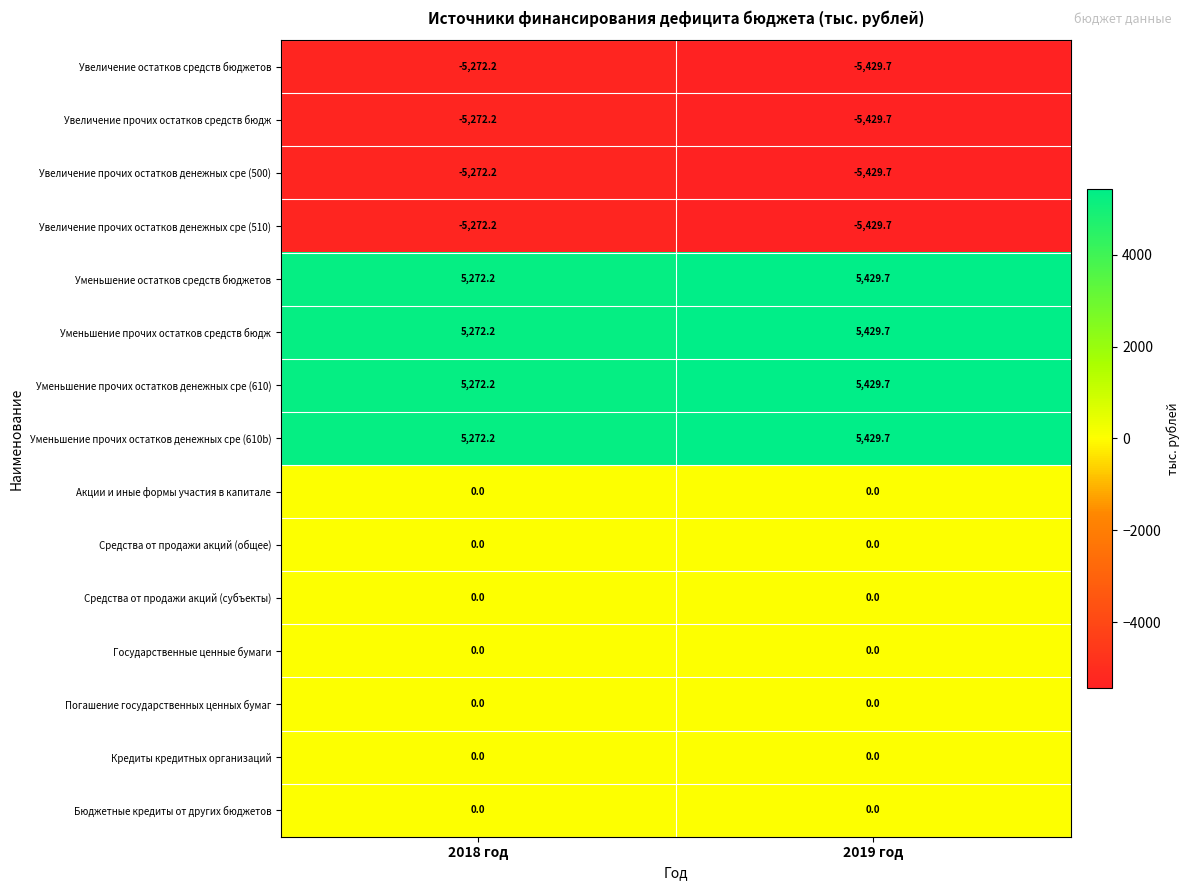

Is it true that Погашение государственных ценных бумаг equals 0.0 at 2018 год?

True